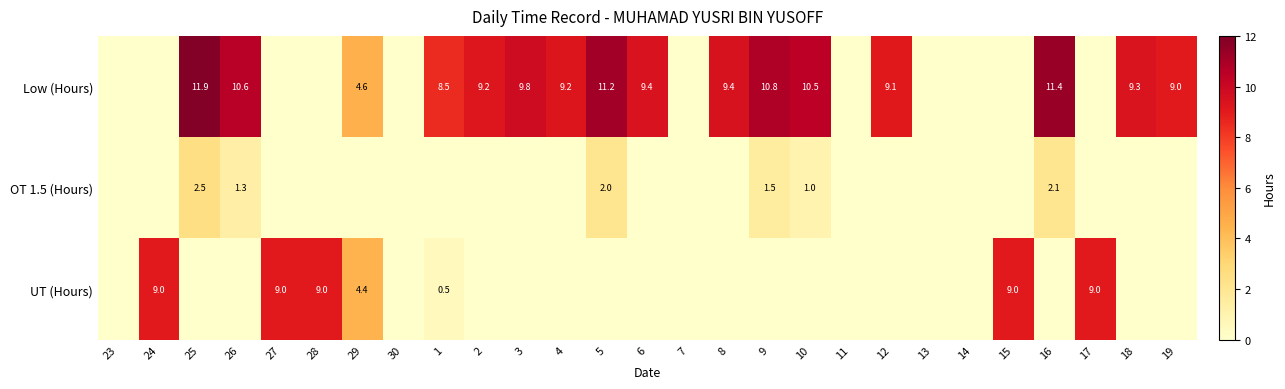

What is the difference between the Low (Hours) values at 4 and 16?

2.2